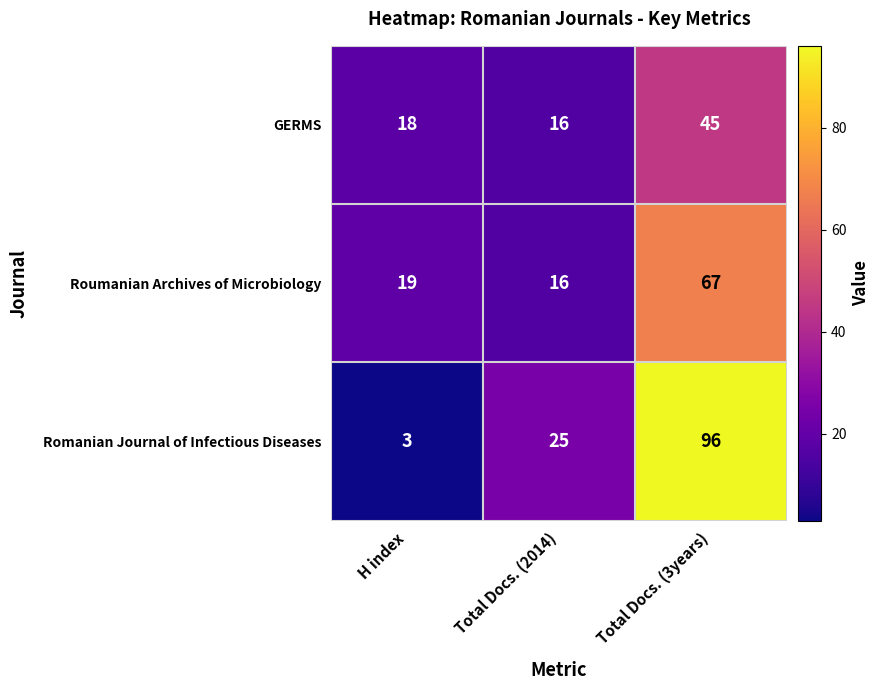

How many series are shown in this chart?

3